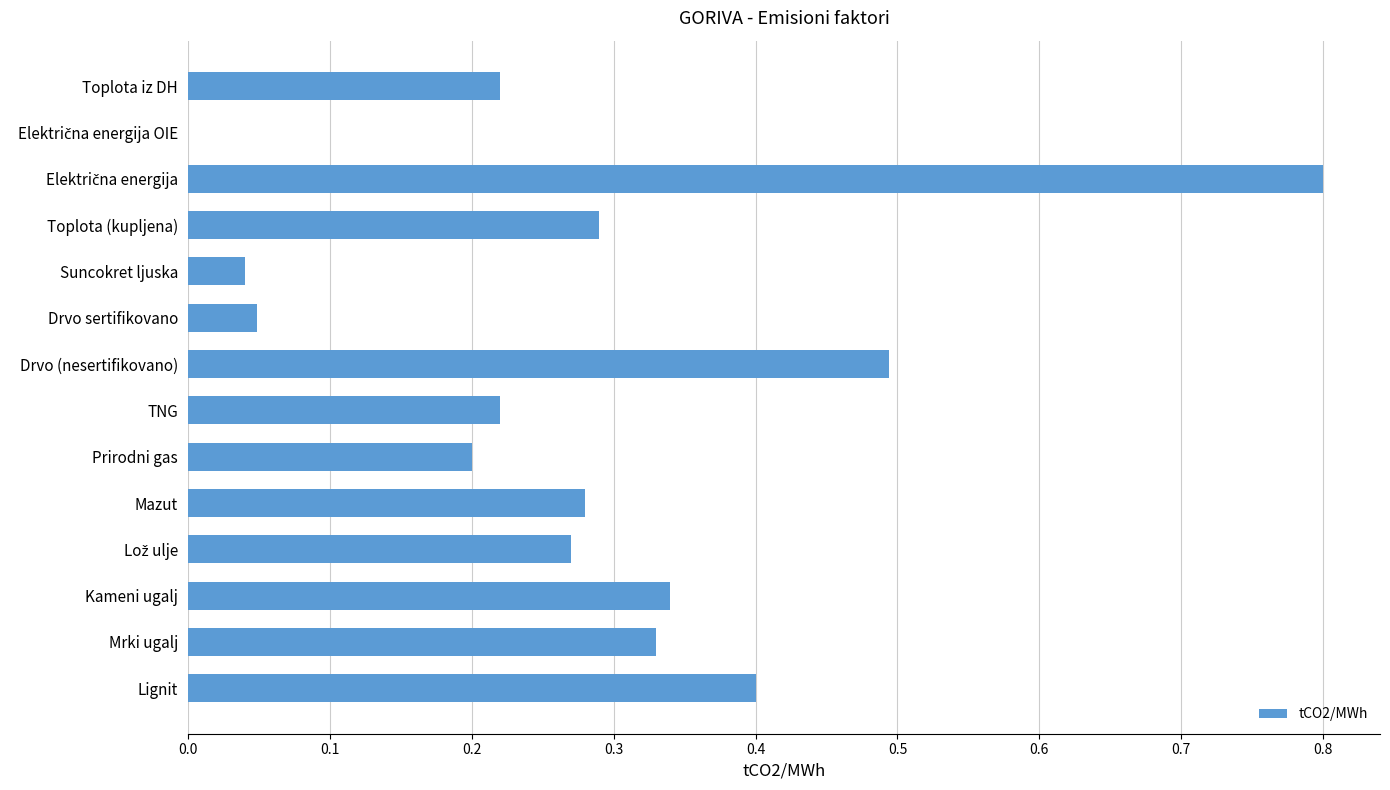

What is the change in value from Drvo (nesertifikovano) to Drvo sertifikovano?

-0.4